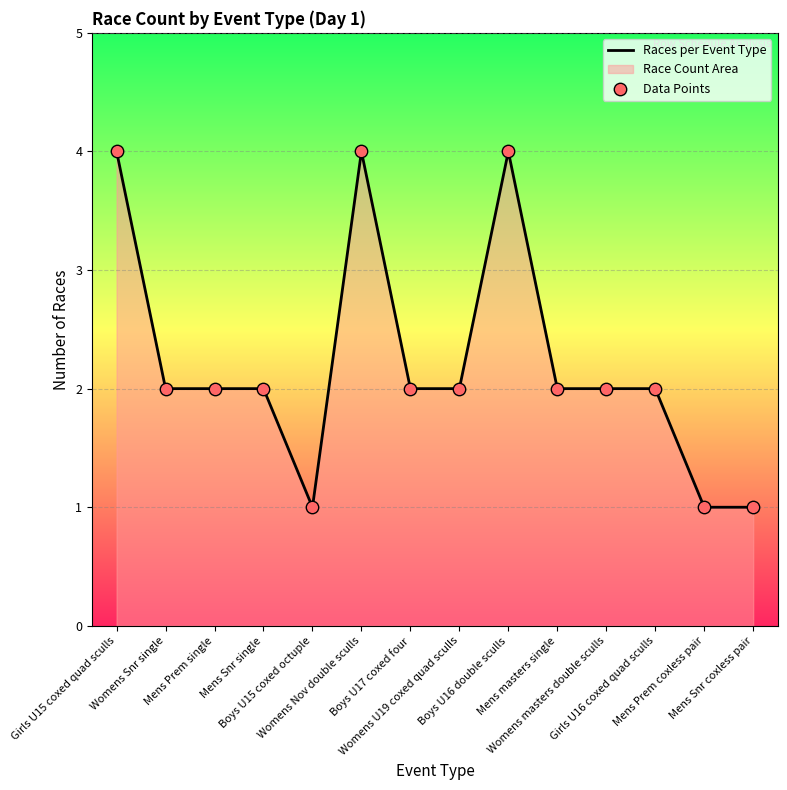

Is the value of Data Points at Womens U19 coxed quad sculls greater than the value of Races per Event Type at Womens U19 coxed quad sculls?

No